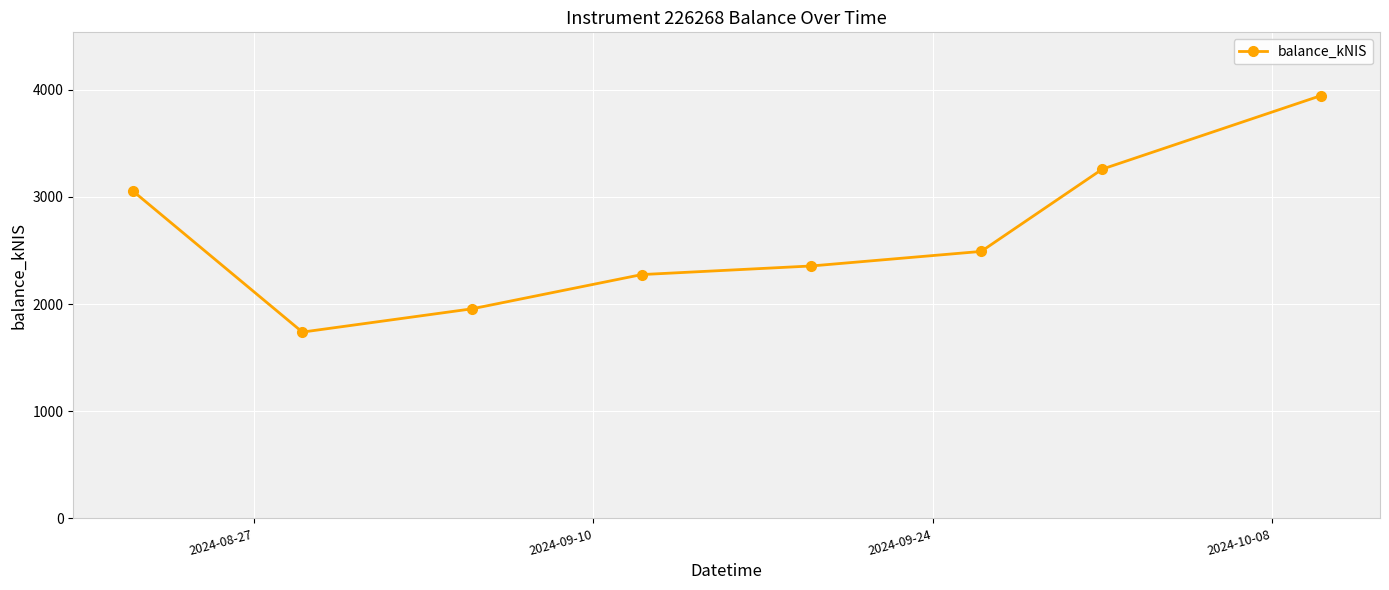

How many data points are less than 2490?

4